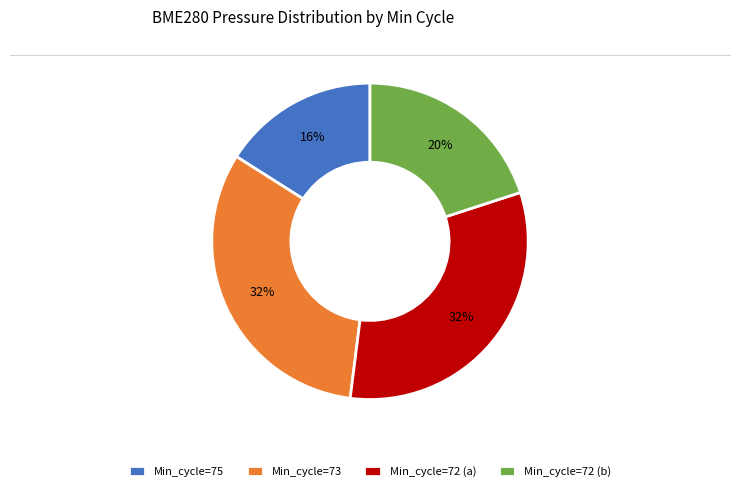

Do Min_cycle=72 (a) and Min_cycle=75 together represent more than half of the pie?

No